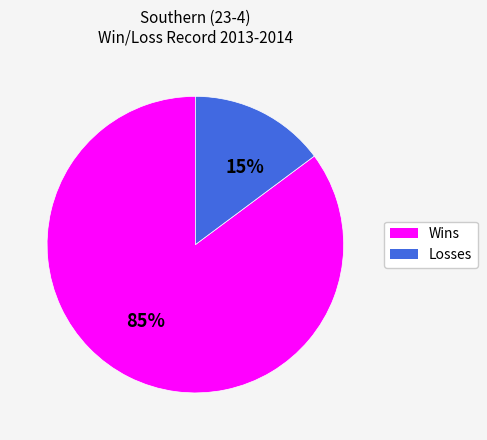

The Wins slice represents 85% of the pie. True or false?

True